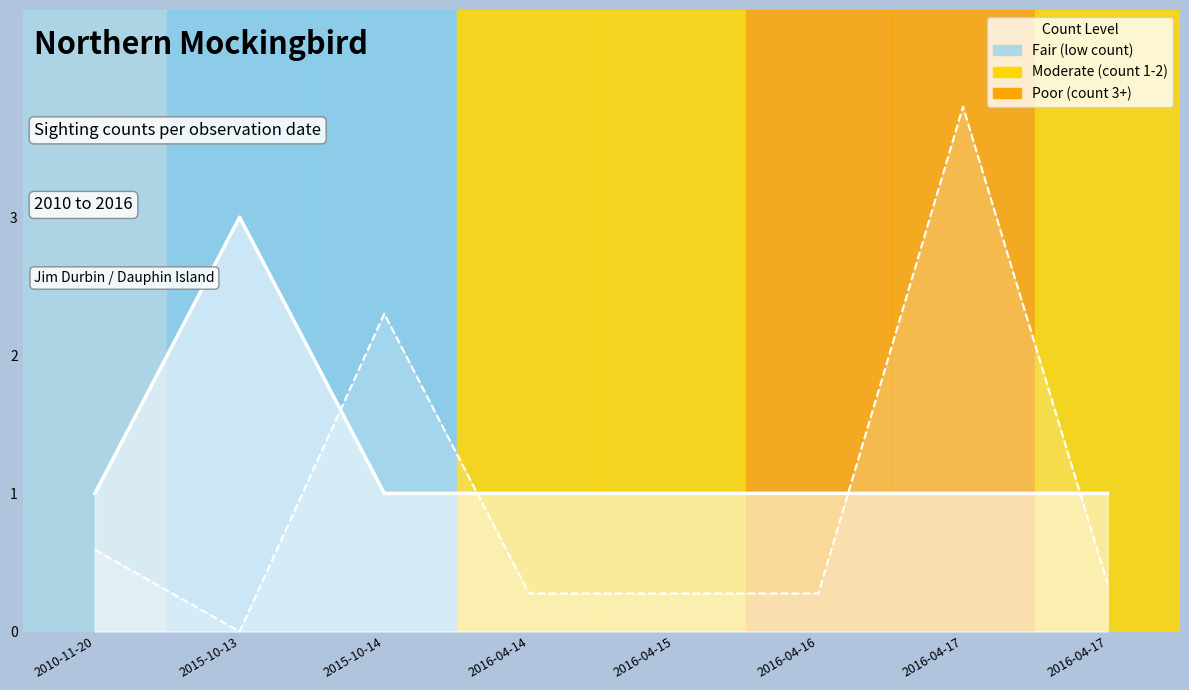

Which series ends up on top after the final intersection of Latitude (scaled) and Count?

Count